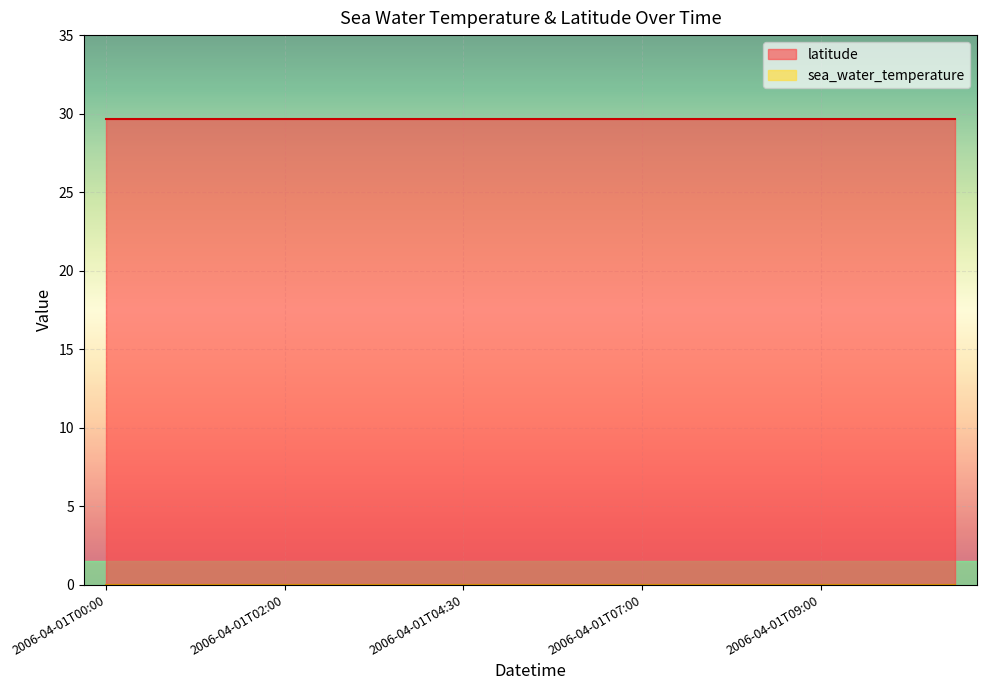

Is the value of sea_water_temperature at 2006-04-01T07:30 greater than the value of latitude at 2006-04-01T09:30?

No